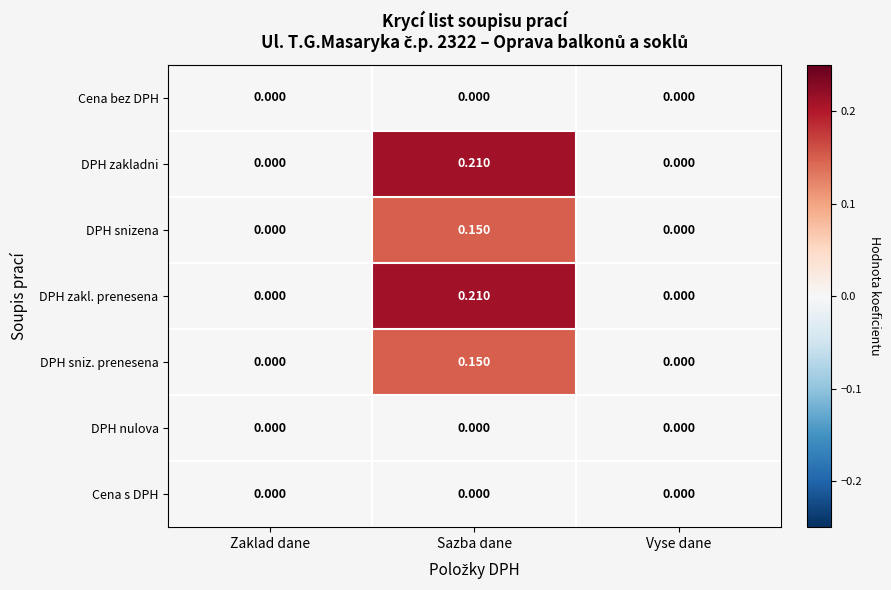

Which category has the highest value across all series?

Sazba dane